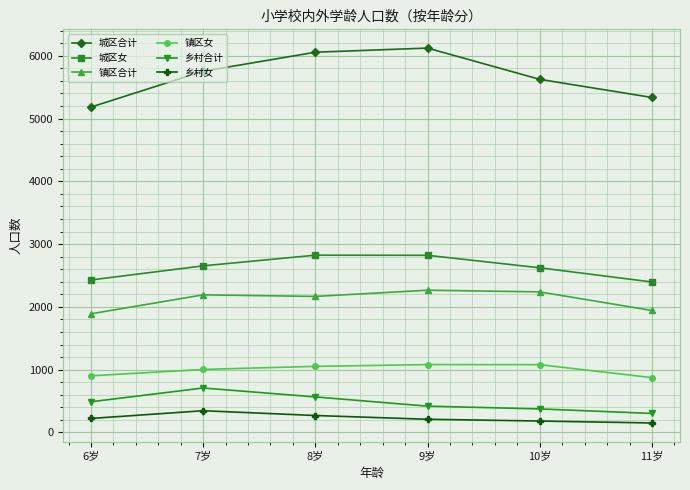

The value of 乡村女 at 10岁 is 181. True or false?

True